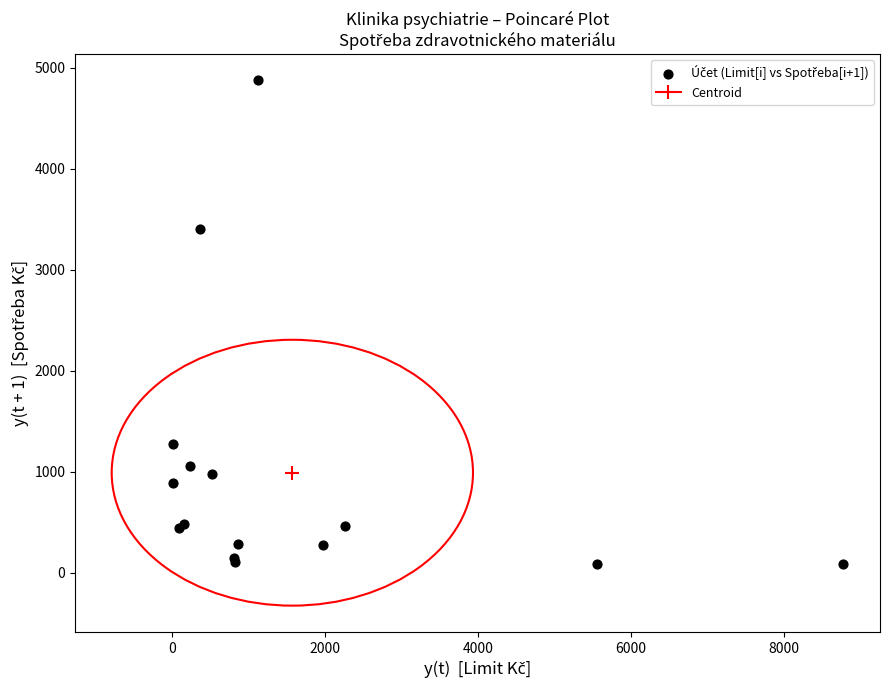

What Y value in the scatter plot is closest to 2483?

3409.6